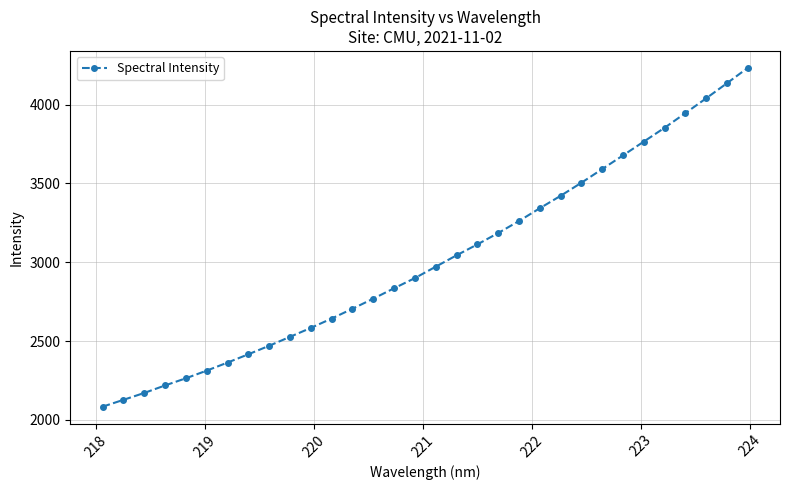

What is the value of the 25th point from the left?

3591.0